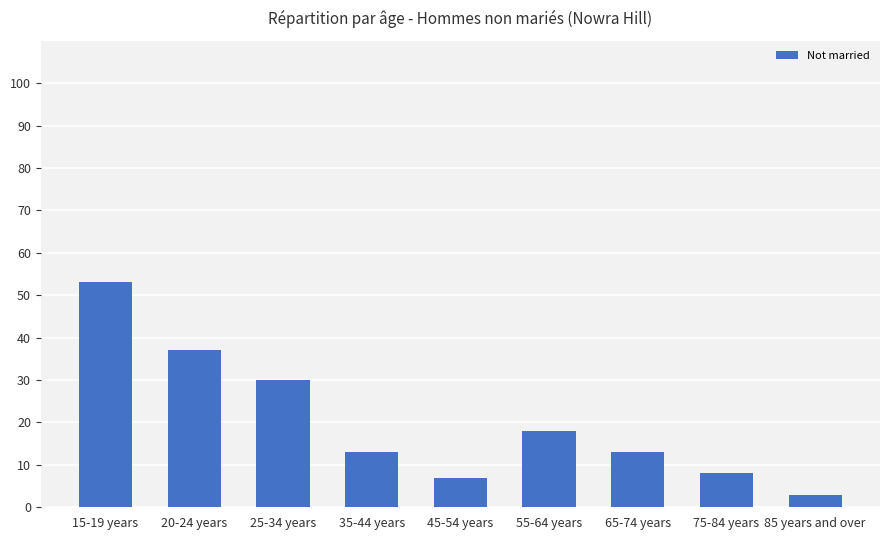

What is the minimum value shown in the chart?

3